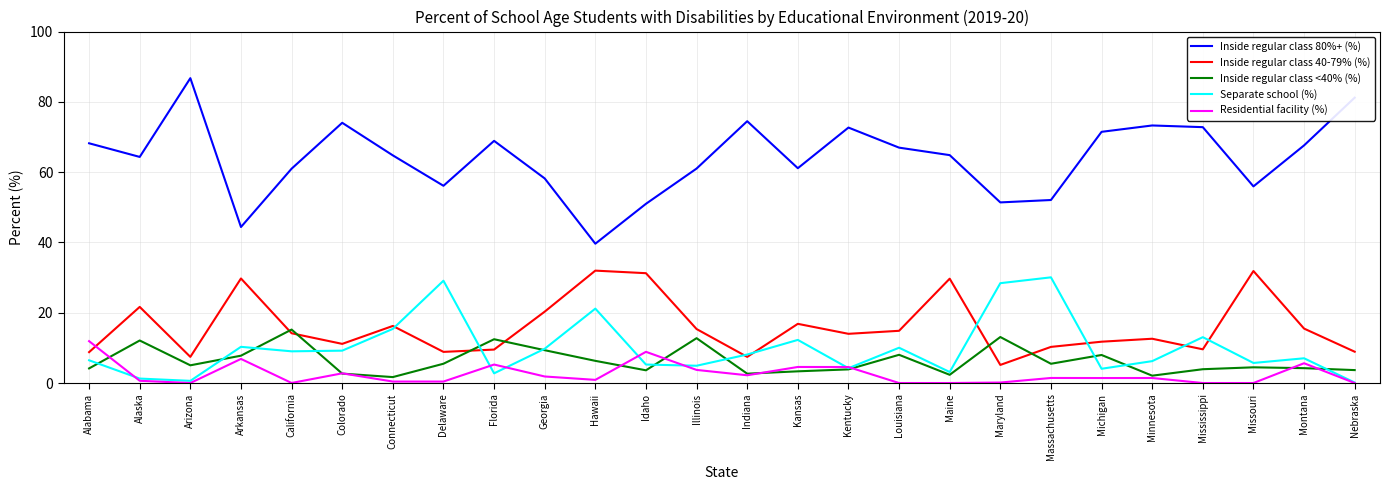

What is the average value of the Separate school (%) series?

9.9